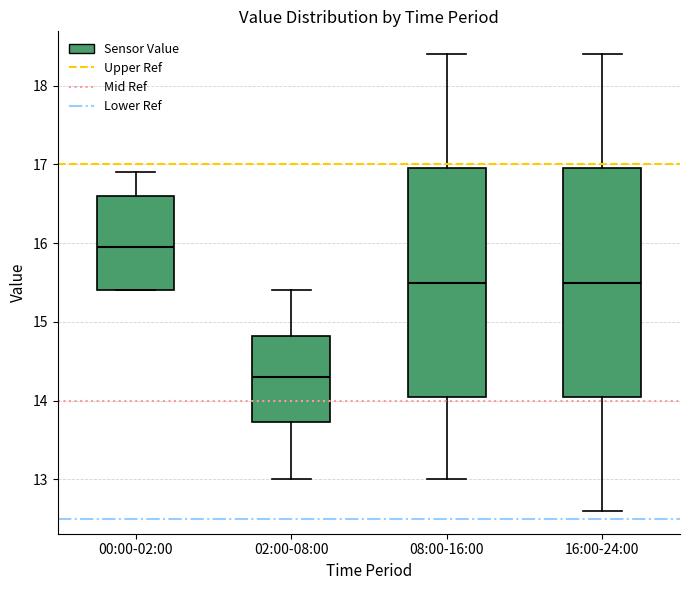

Reading left to right, transcribe this box plot: for each box, give where its median line is, the range the box spans, and where its two whiskers end, as read against the y-axis. The values are not printed on the chart, so give them approximately, as read against the axis.

00:00-02:00: median 16.0, box 15.4 to 16.6, whiskers 15.4 to 16.9
02:00-08:00: median 14.3, box 13.7 to 14.8, whiskers 13.0 to 15.4
08:00-16:00: median 15.5, box 14.1 to 17.0, whiskers 13.0 to 18.4
16:00-24:00: median 15.5, box 14.1 to 17.0, whiskers 12.6 to 18.4